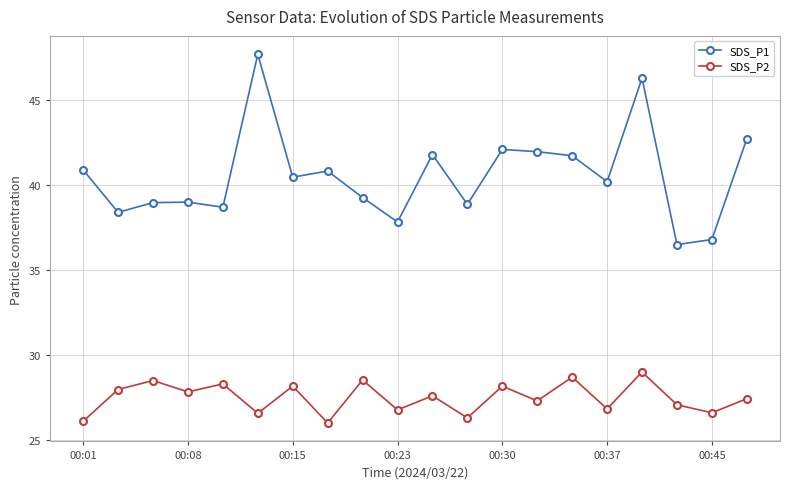

Which series has the largest total across all categories?

SDS_P1